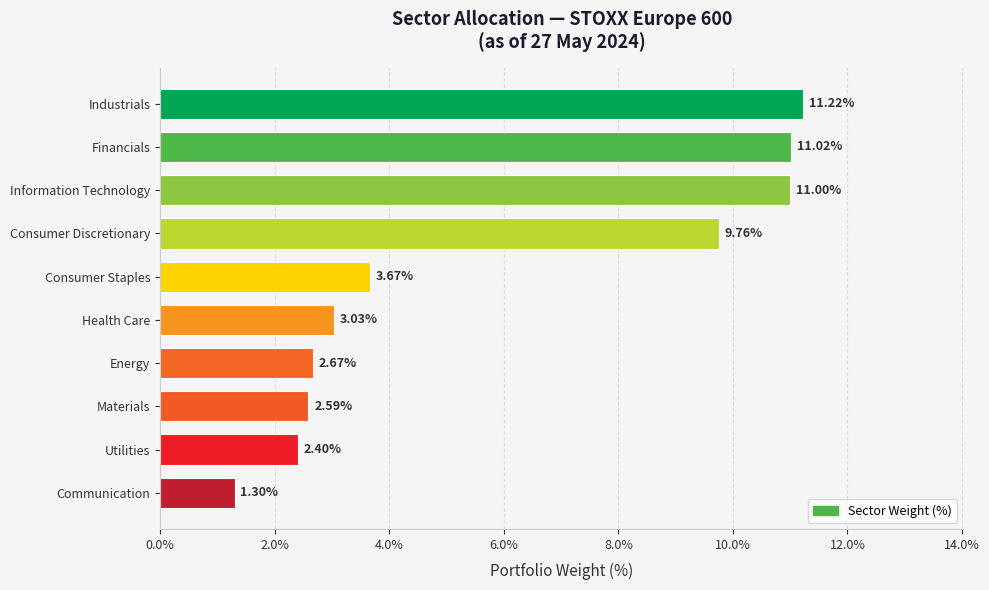

Rank the categories by value from highest to lowest.

Industrials, Financials, Information Technology, Consumer Discretionary, Consumer Staples, Health Care, Energy, Materials, Utilities, Communication